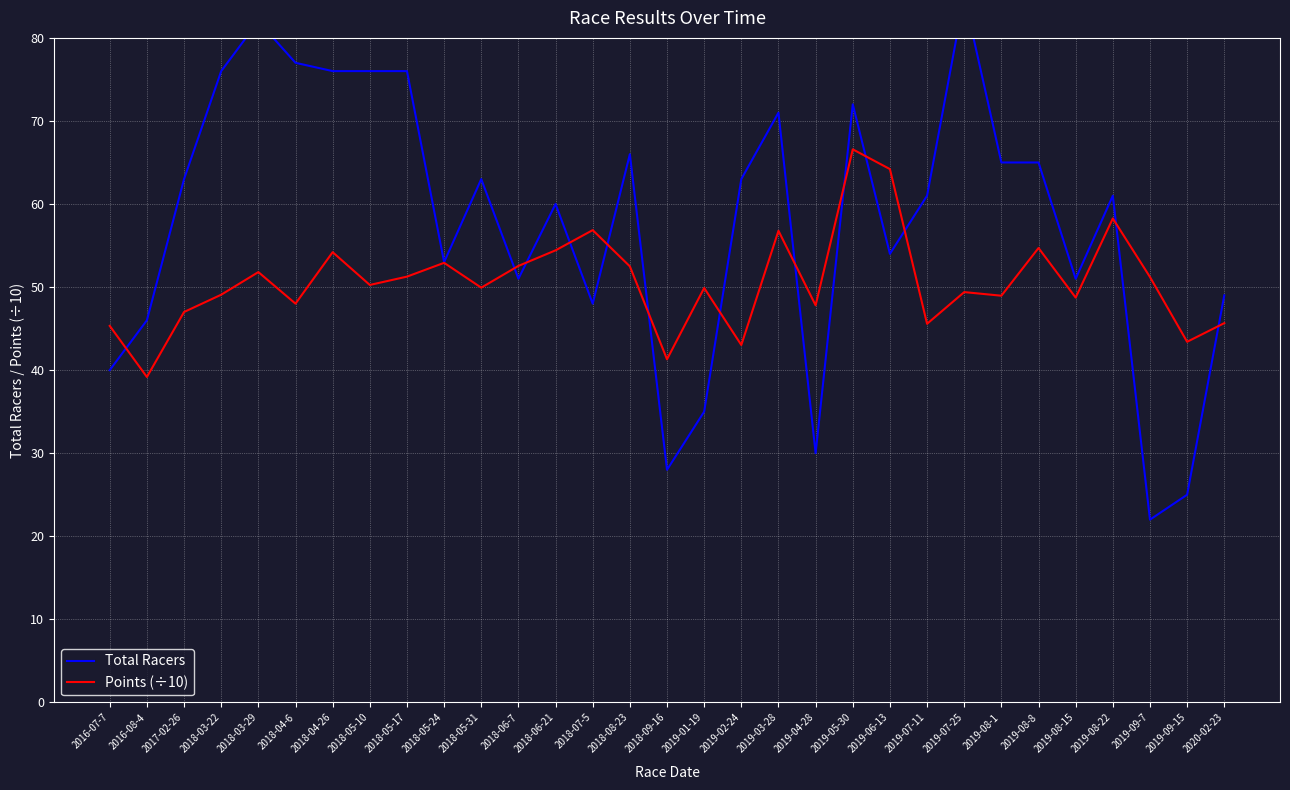

What is the total value across all series at 2019-02-24?

106.0